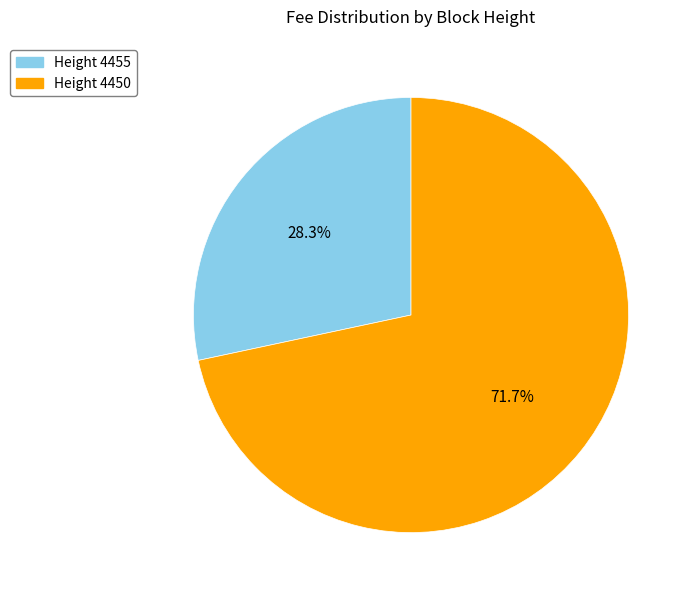

How much of the chart is everything except Height 4455?

71.7%